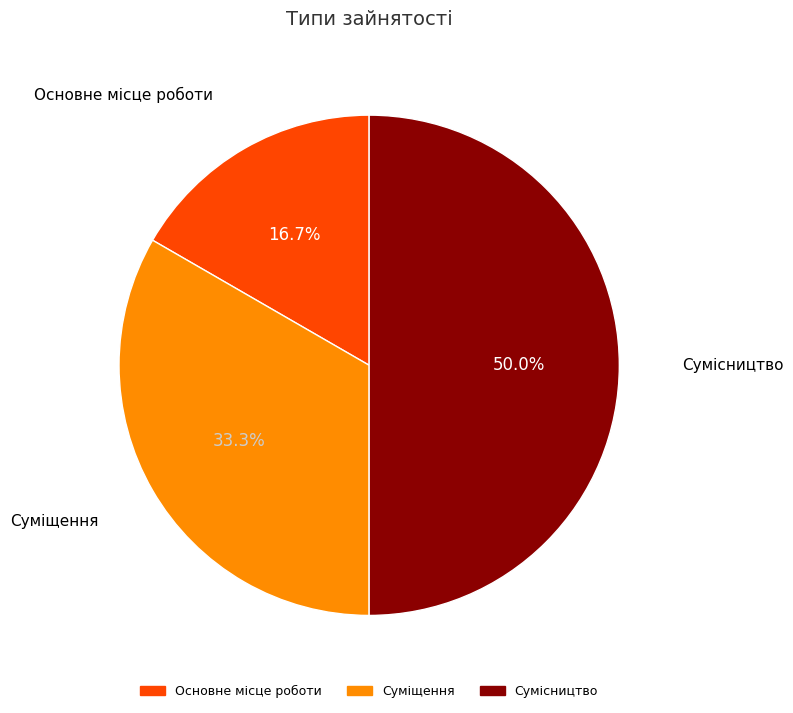

How many segments does this pie chart have?

3